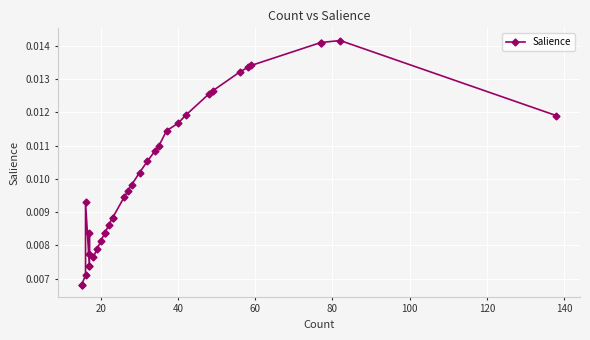

Does the chart display data point markers on the line(s)?

Yes